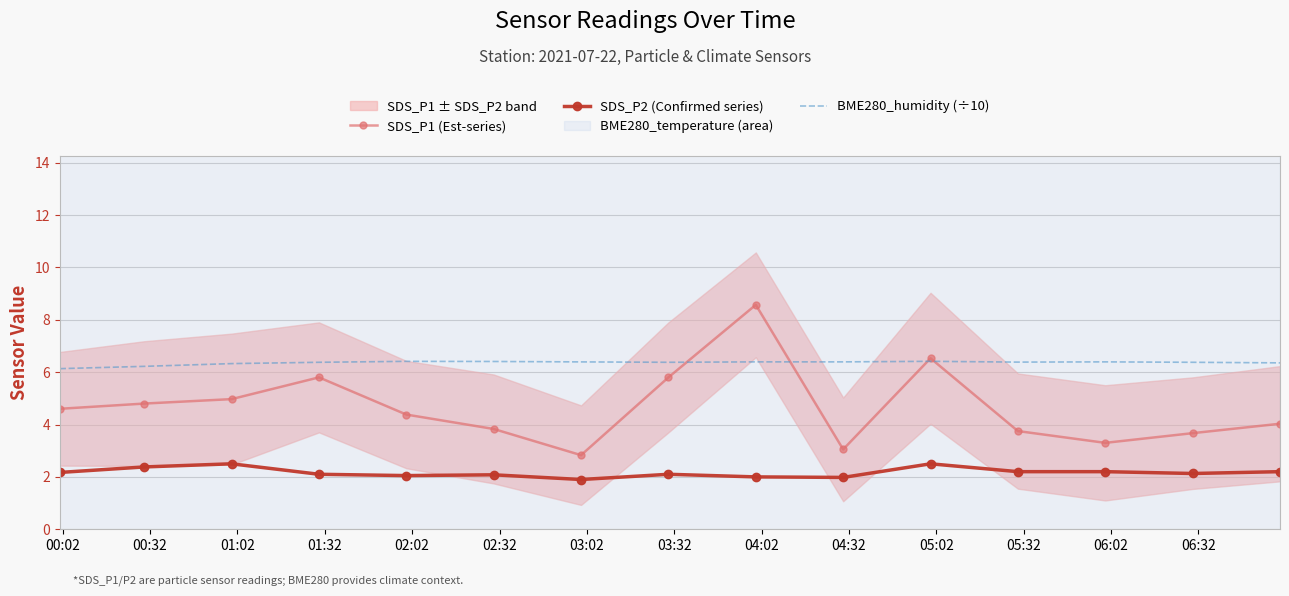

What is the sum of all BME280_humidity (÷10) values?

95.3